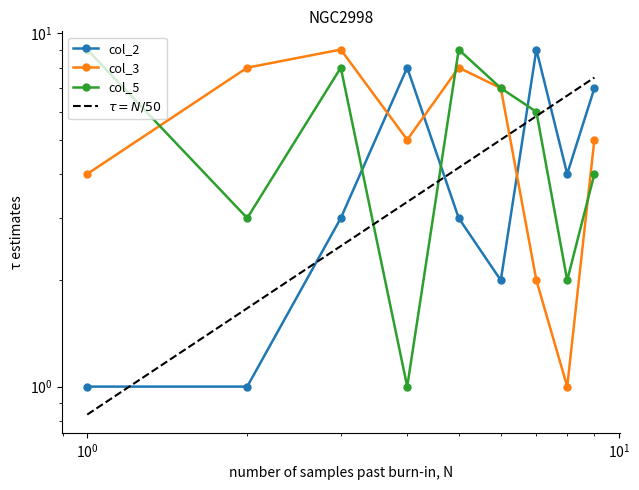

How many values in the col_2 series exceed 3?

4